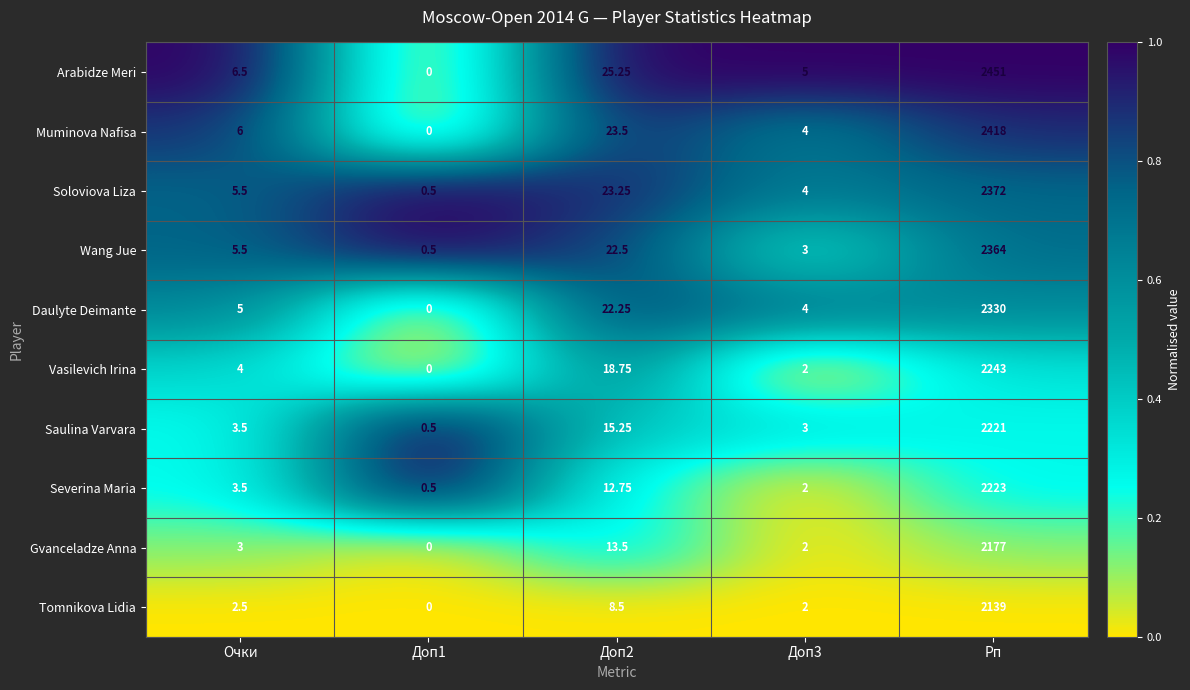

How many values in the Wang Jue series exceed 5?

3